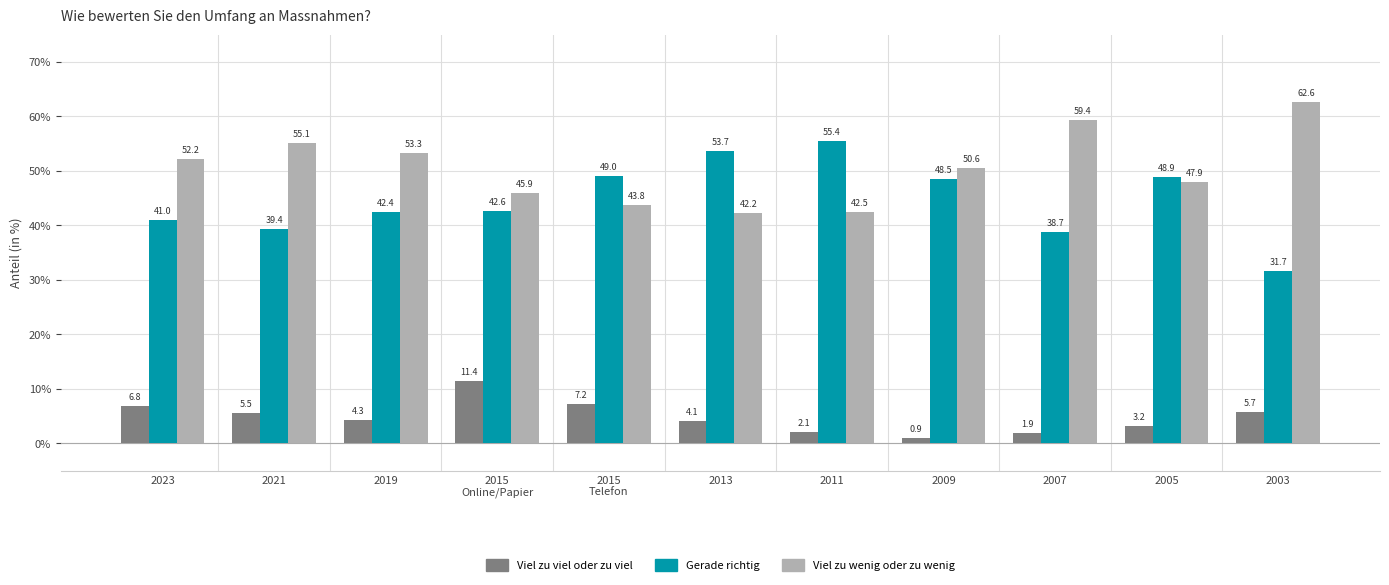

How many series are shown in this chart?

3